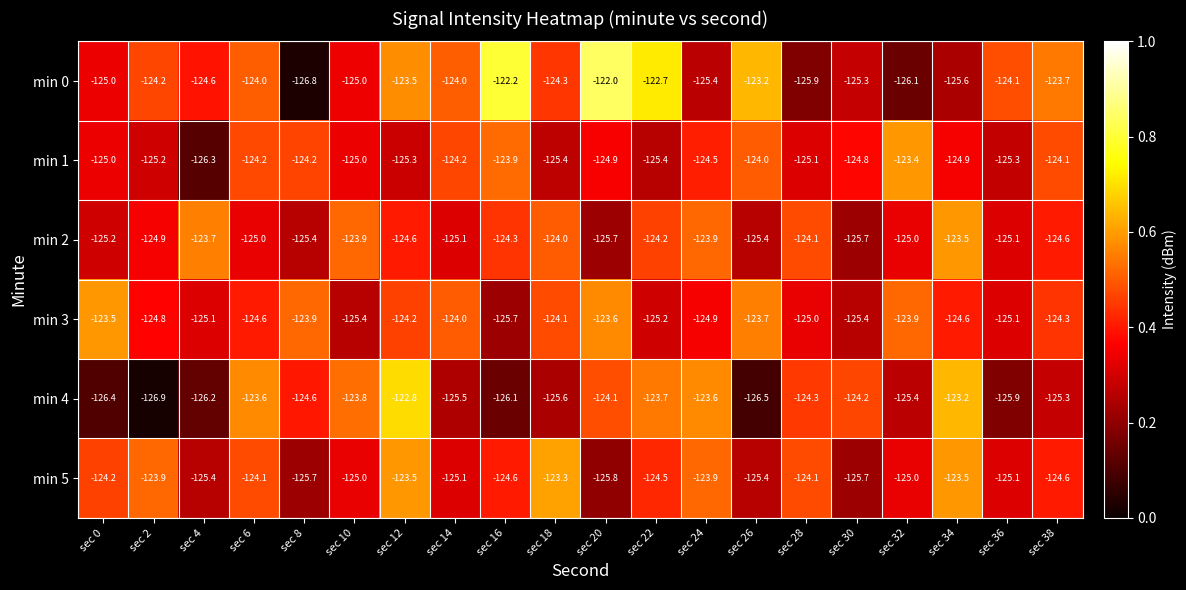

Count the number of categories in the chart.

20